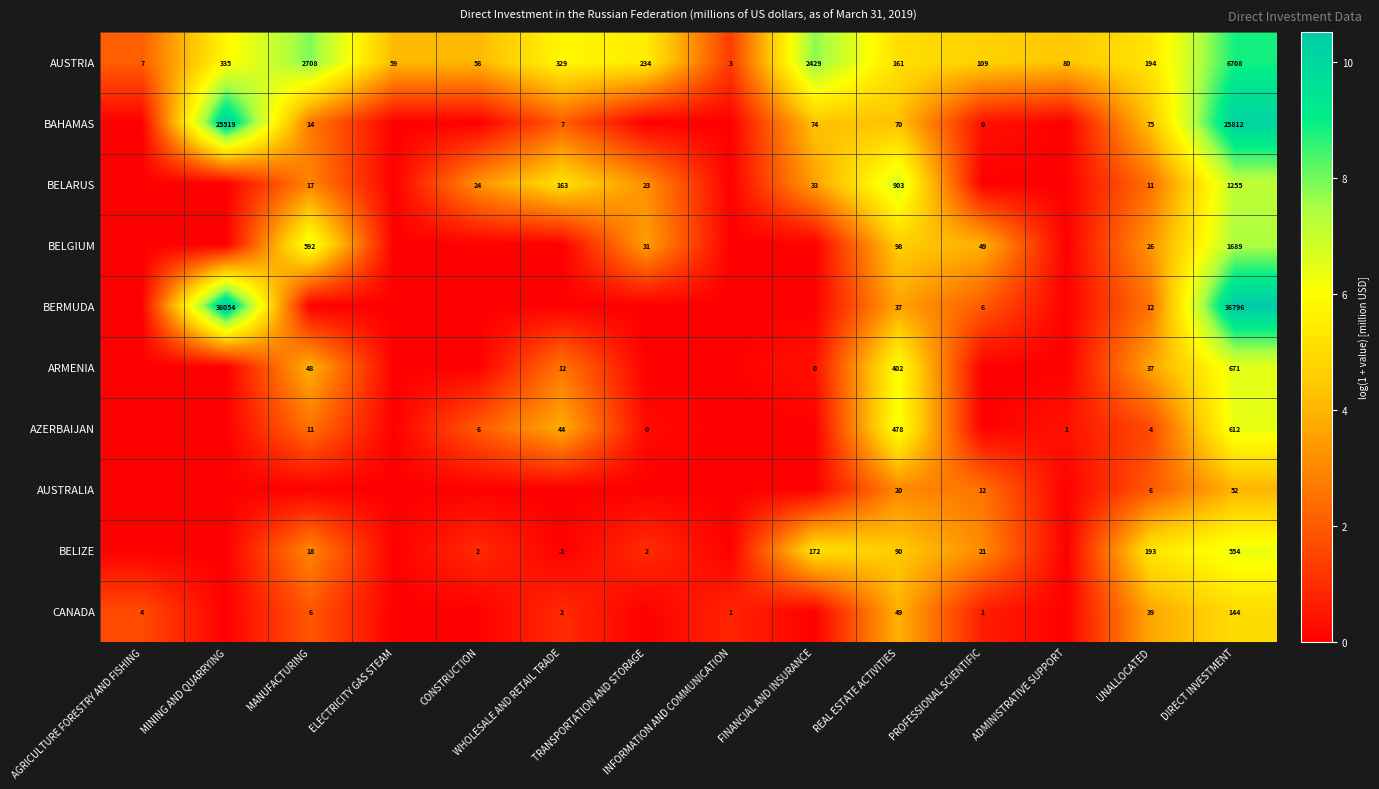

What is the difference between the maximum and minimum values in the AUSTRIA series?

6705